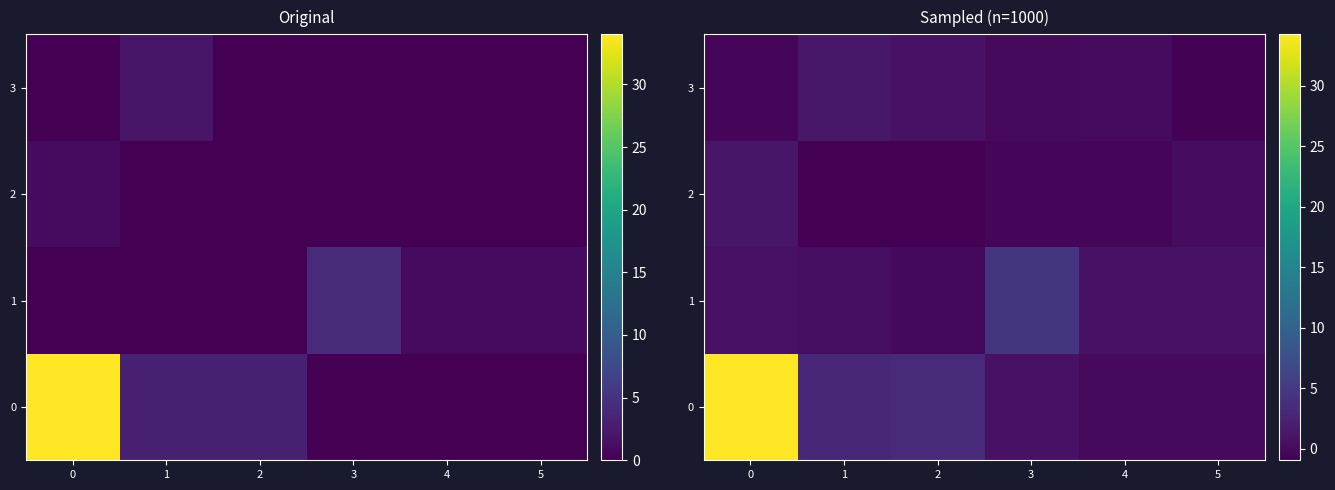

What is the difference between the maximum and second lowest values in the row_3 series?

1.7